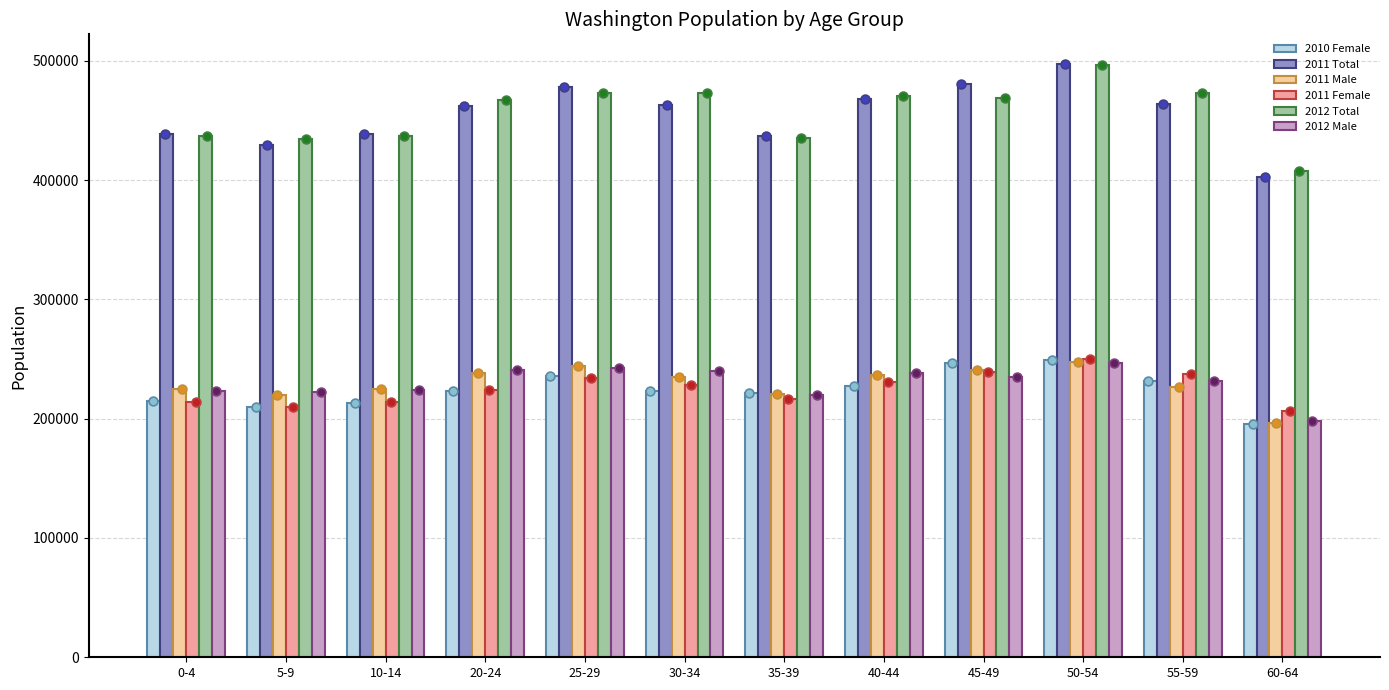

What is the total value across all series at 10-14?

1751399.1